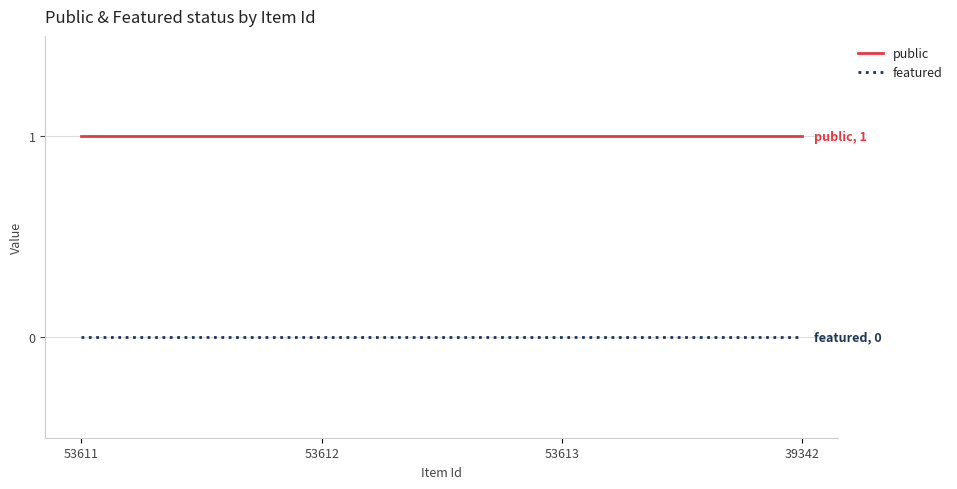

What is the total value across all series at 53613?

1